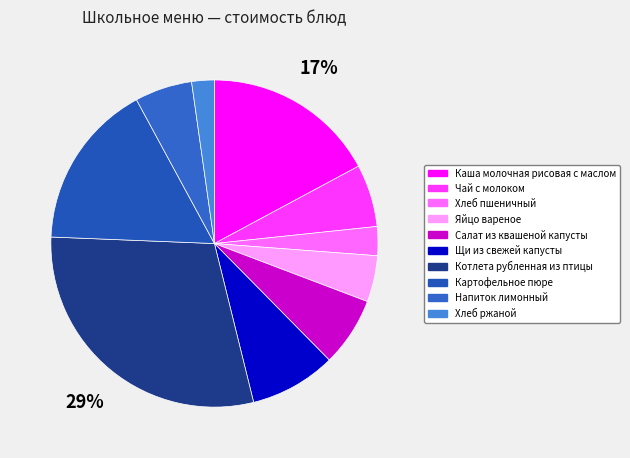

To the nearest percent, what is the difference between the Каша молочная рисовая с маслом and Чай с молоком slice percentages?

11%